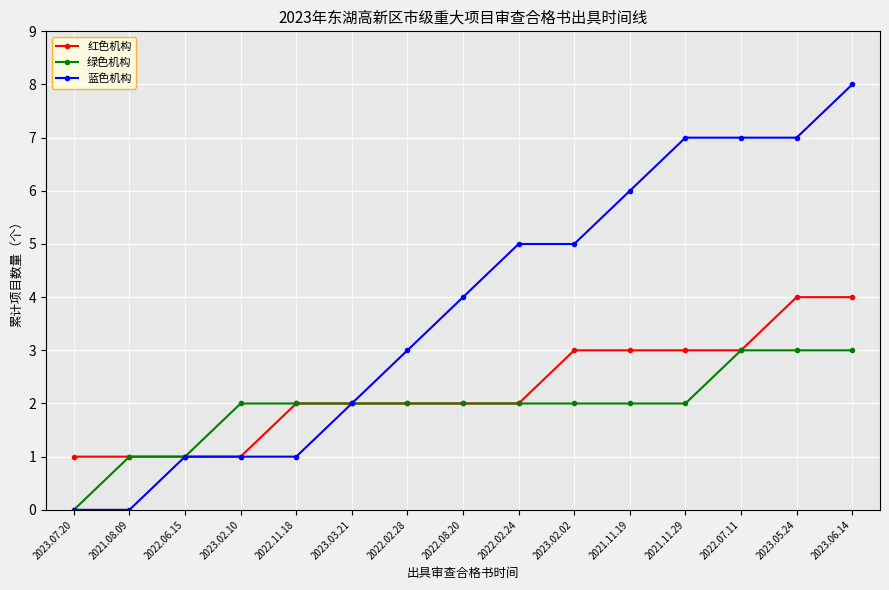

What is the label of the 13th point from the left?

2022.07.11